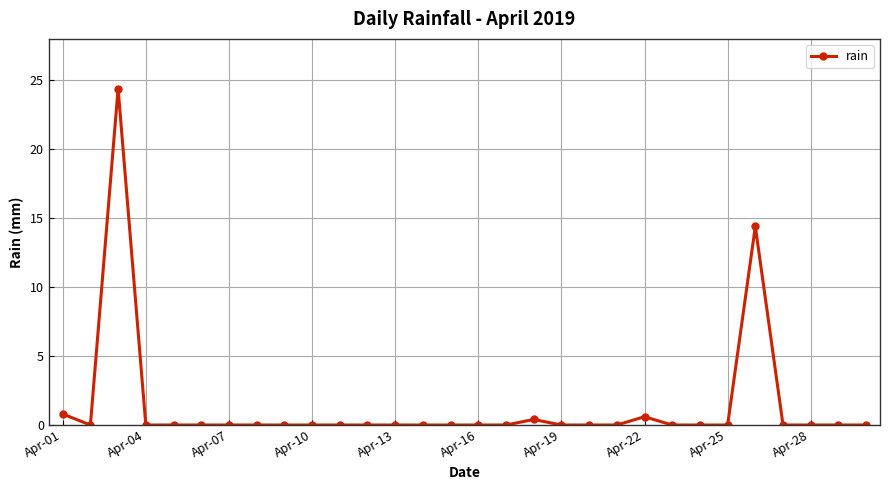

What is the difference between the maximum and minimum values?

24.4